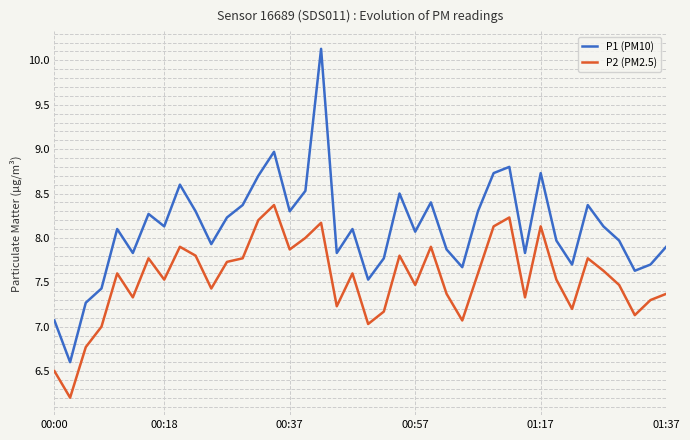

How many lines are shown in the chart?

2